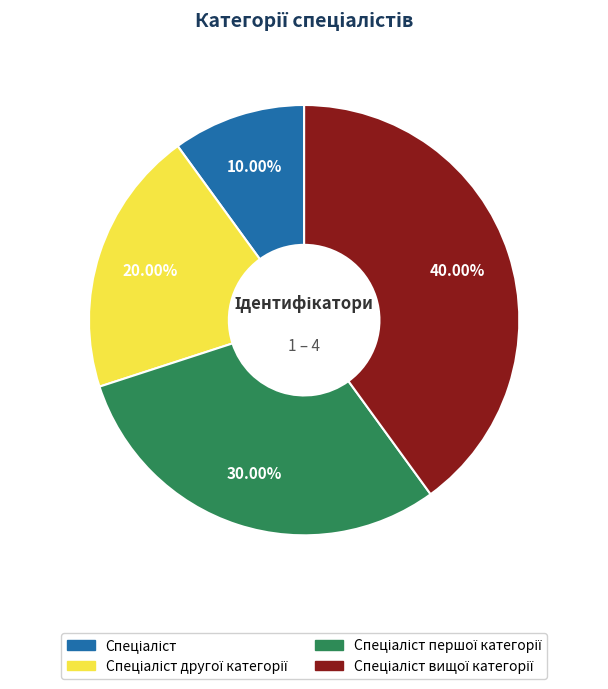

Is there any slice that represents more than half of the pie?

No